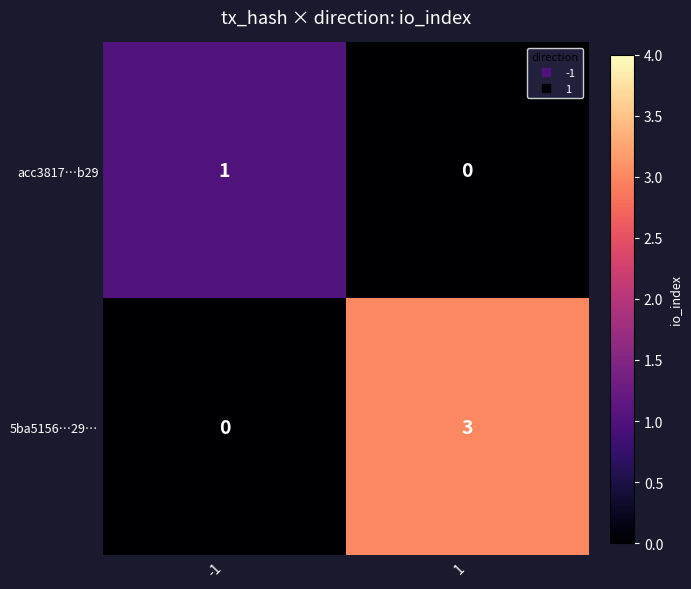

Rank the series by their maximum value, from highest to lowest.

5ba5156…29…, acc3817…b29